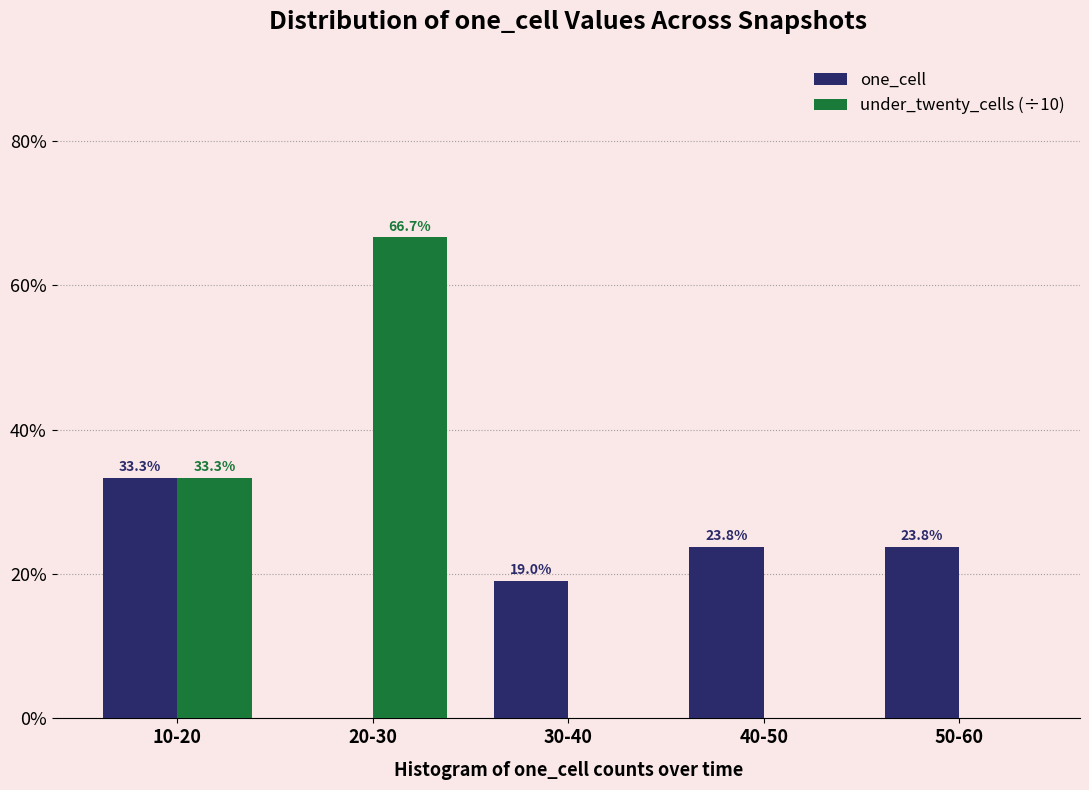

Reading left to right, what are all the values shown in this chart?

one_cell: 10-20=33.3	20-30=0.0	30-40=19.0	40-50=23.8	50-60=23.8
under_twenty_cells (÷10): 10-20=33.3	20-30=66.7	30-40=0.0	40-50=0.0	50-60=0.0